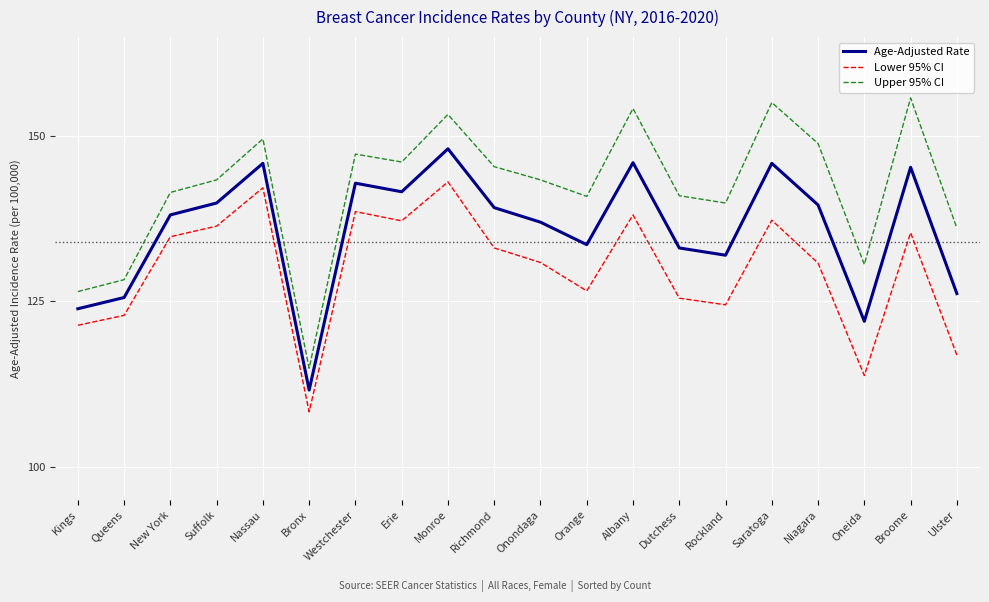

Rank the series at Erie from lowest to highest value.

Lower 95% CI, Age-Adjusted Rate, Upper 95% CI